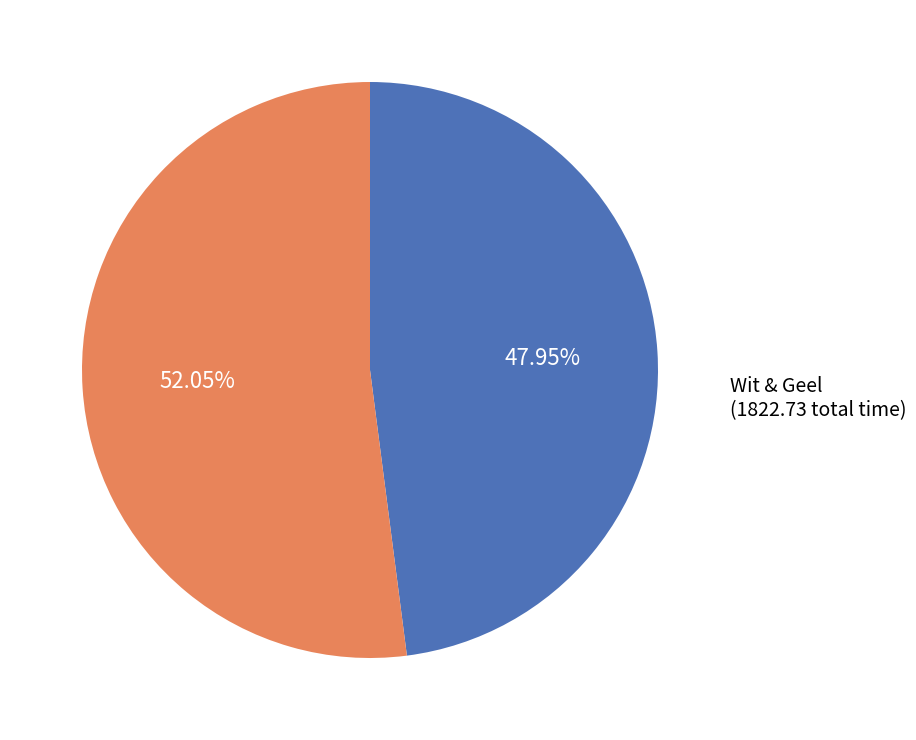

Rank the categories by value from lowest to highest.

Rood & Blauw, Wit & Geel